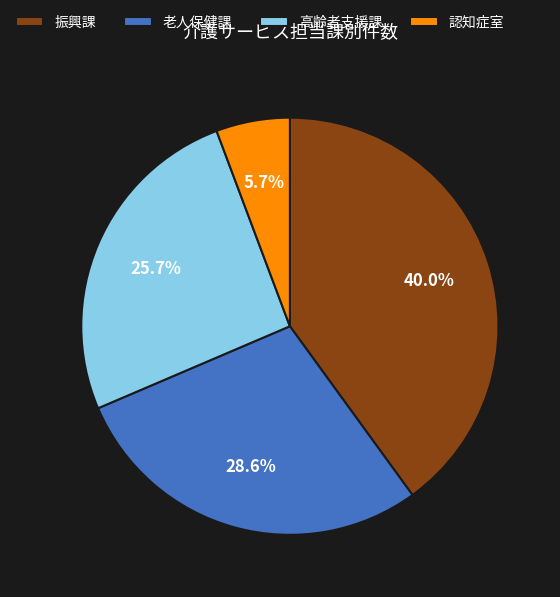

To the nearest percent, what is the combined percentage of 認知症室 and 振興課?

46%